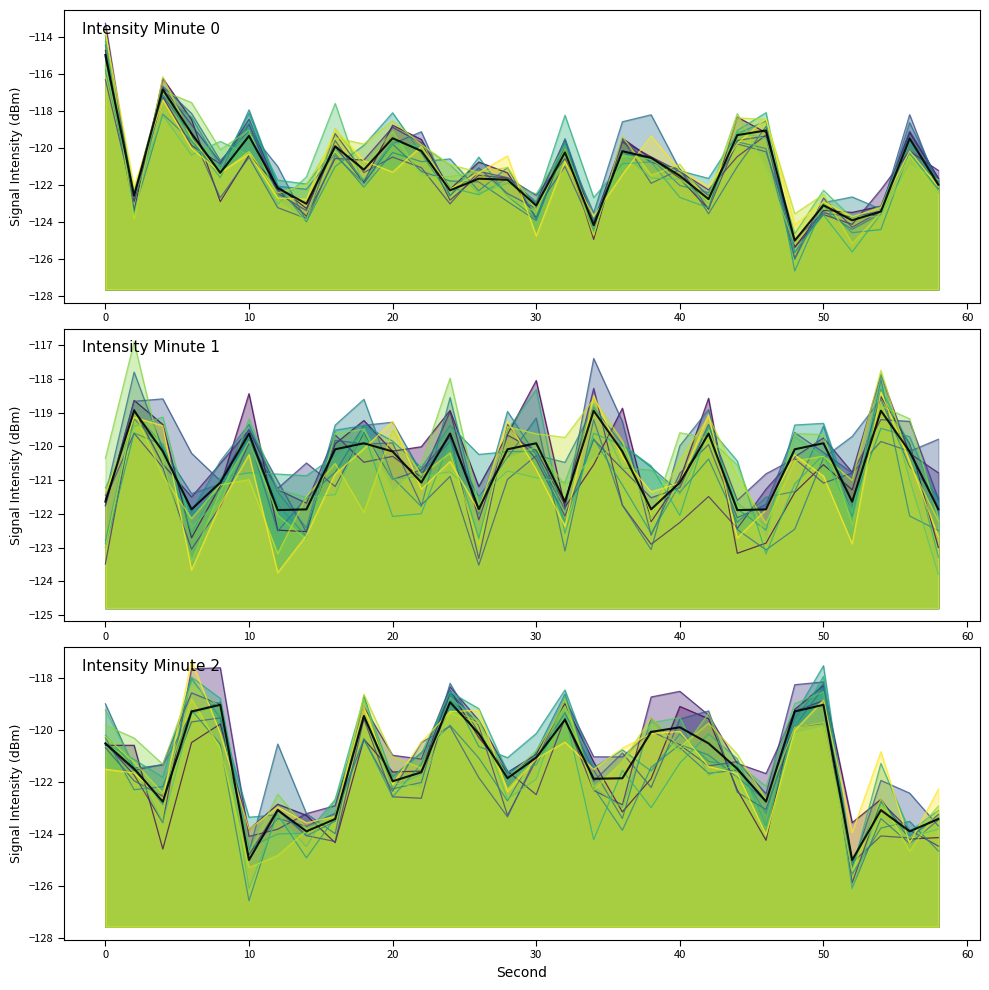

What is the minimum value shown in the chart?

-125.0